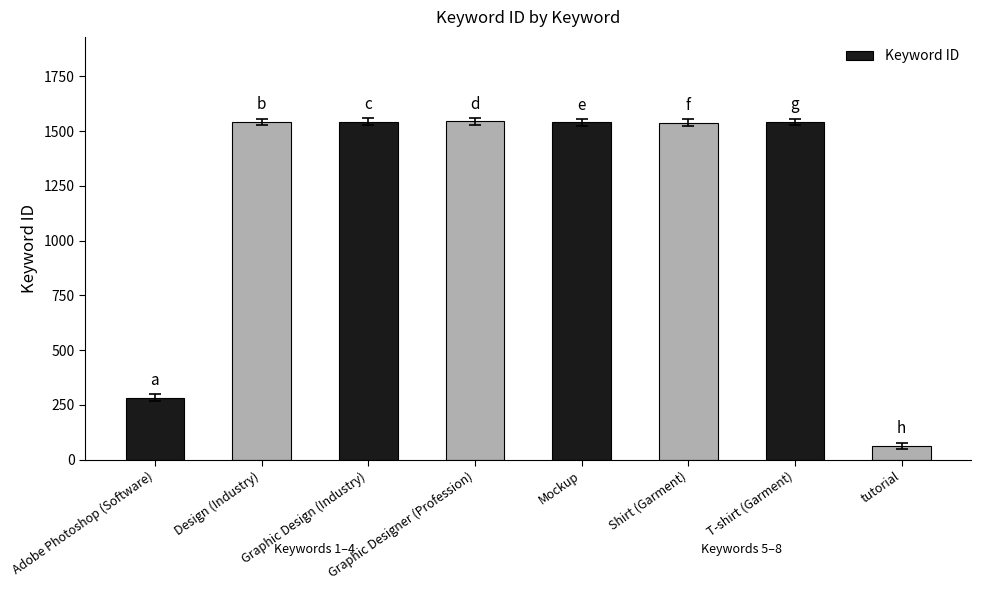

At which category does the chart reach its minimum across all series?

tutorial